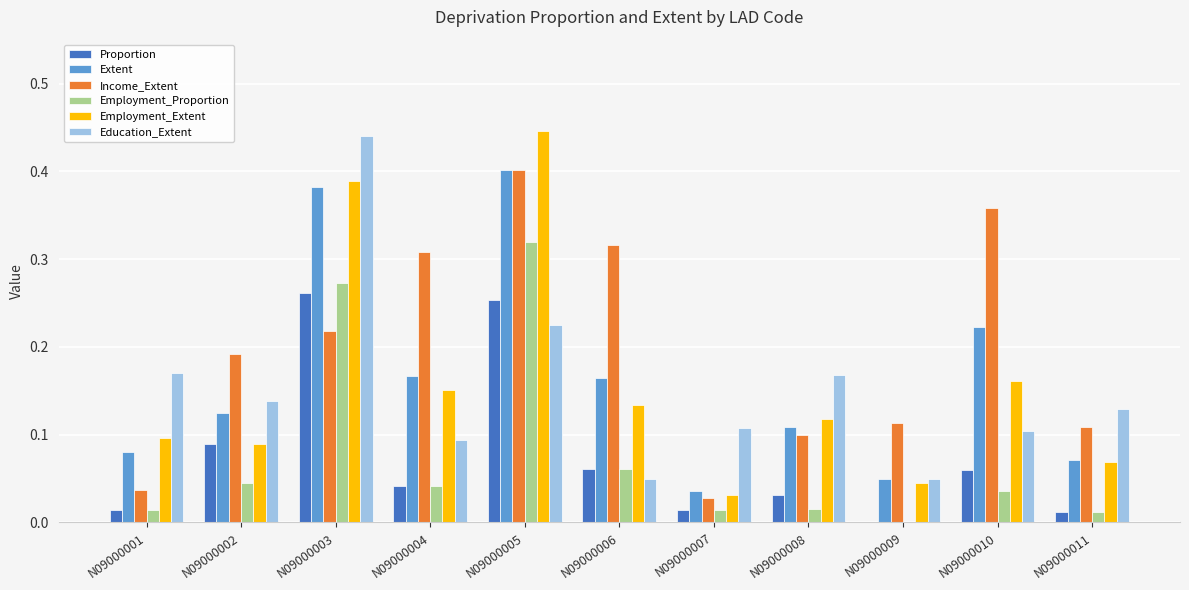

The value of Education_Extent at N09000003 is 0.3. True or false?

False